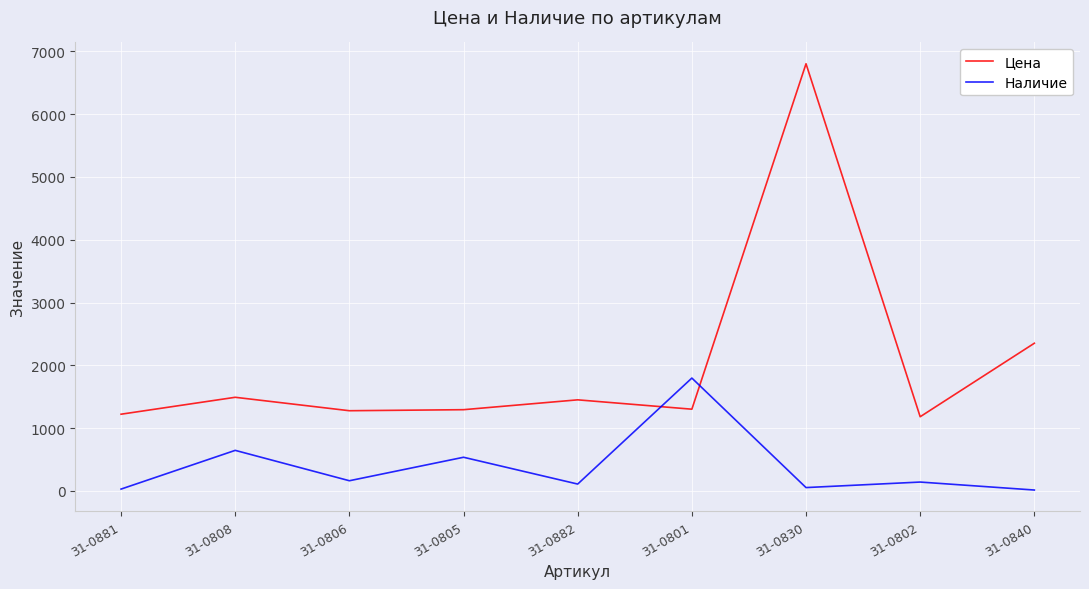

How many times do Наличие and Цена cross each other?

2